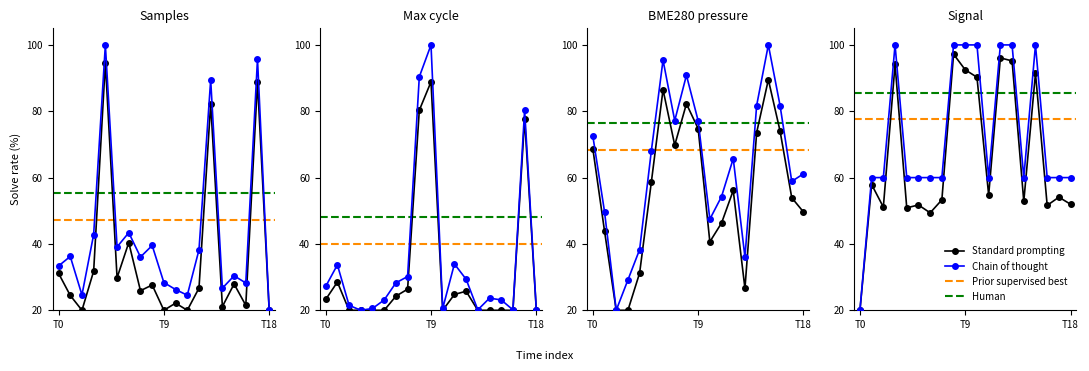

What is the difference between the maximum and minimum values in the Signal series?

80.0